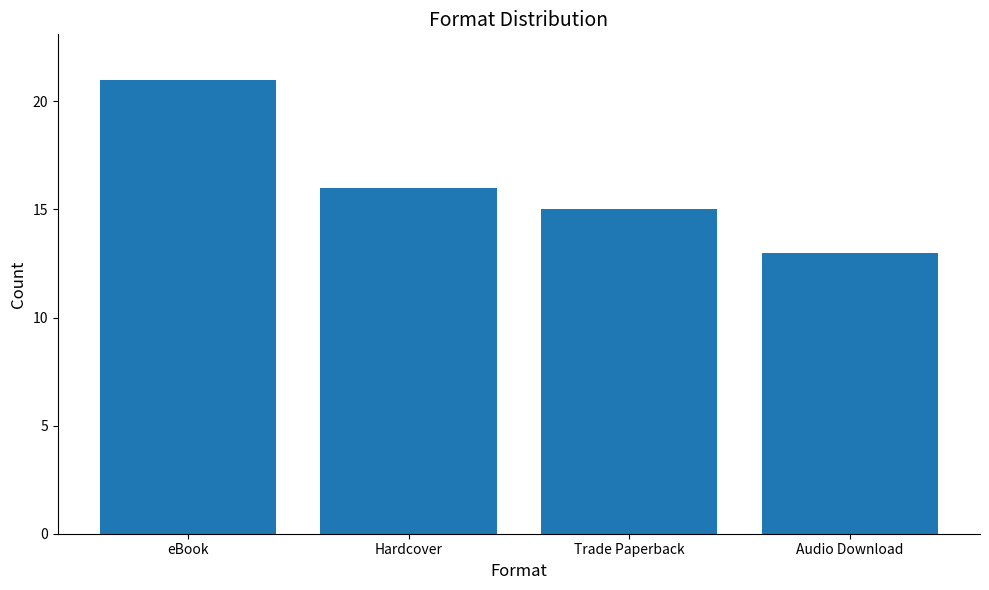

Count the values in the range 15 to 21.

3